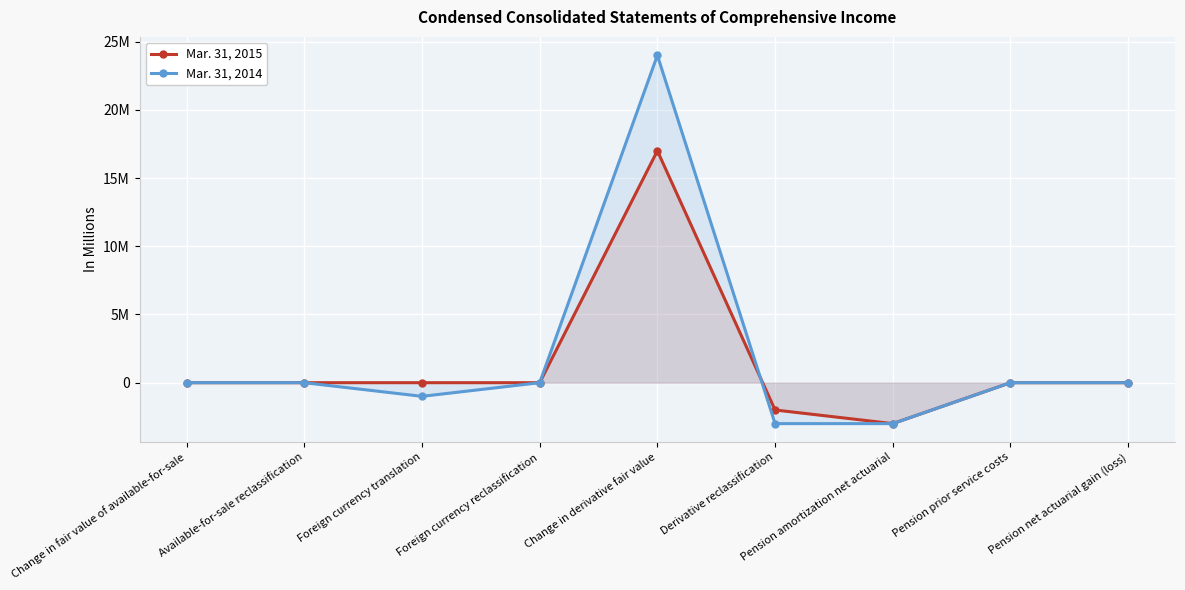

How many positive values does the Mar. 31, 2014 series have?

1